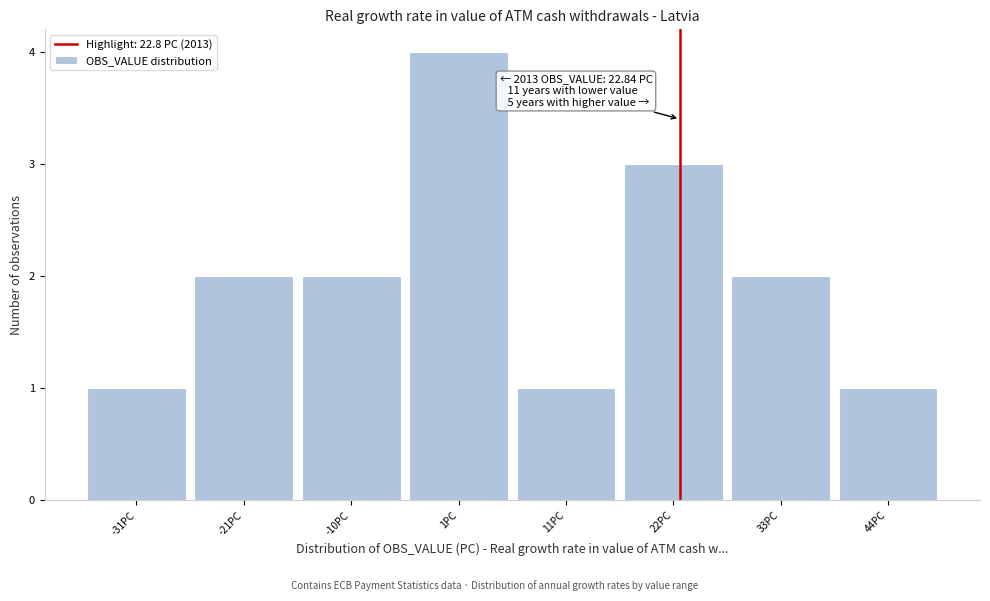

Over which range of the x-axis is the bar tallest?

-4 to 6